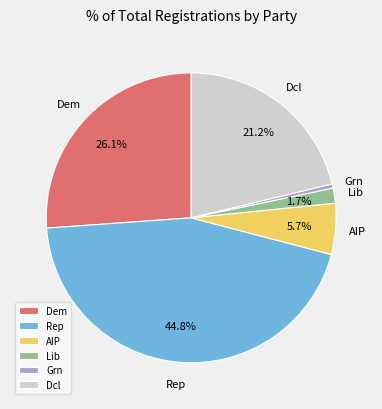

Do Lib and Grn together represent more than half of the pie?

No